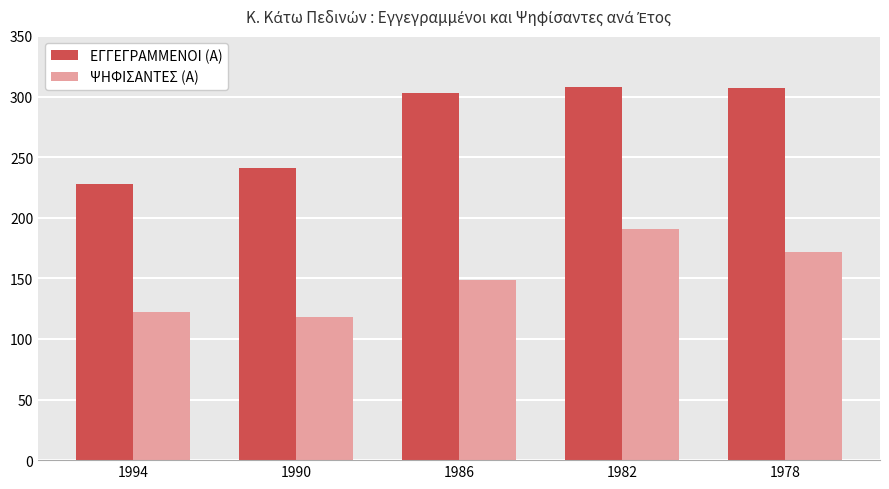

What is the total value across all series at 1990?

359